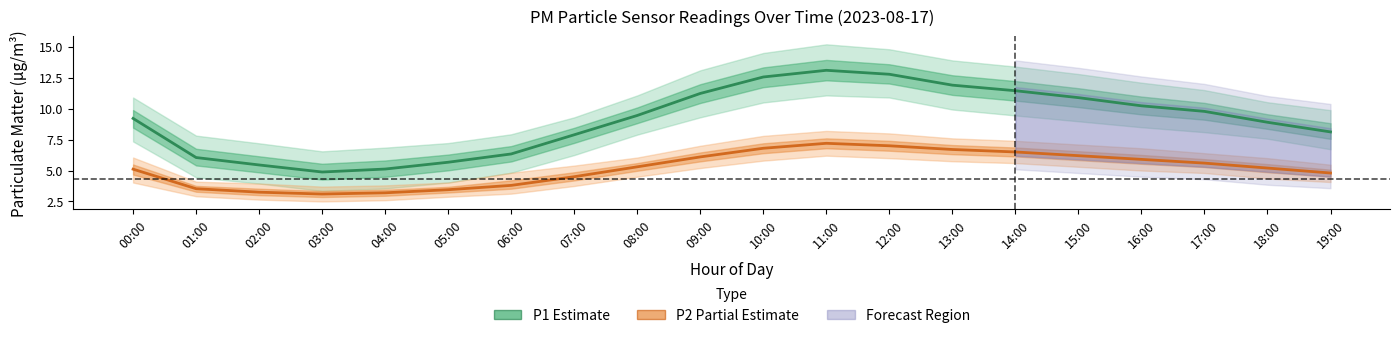

What is the greatest value displayed?

13.1